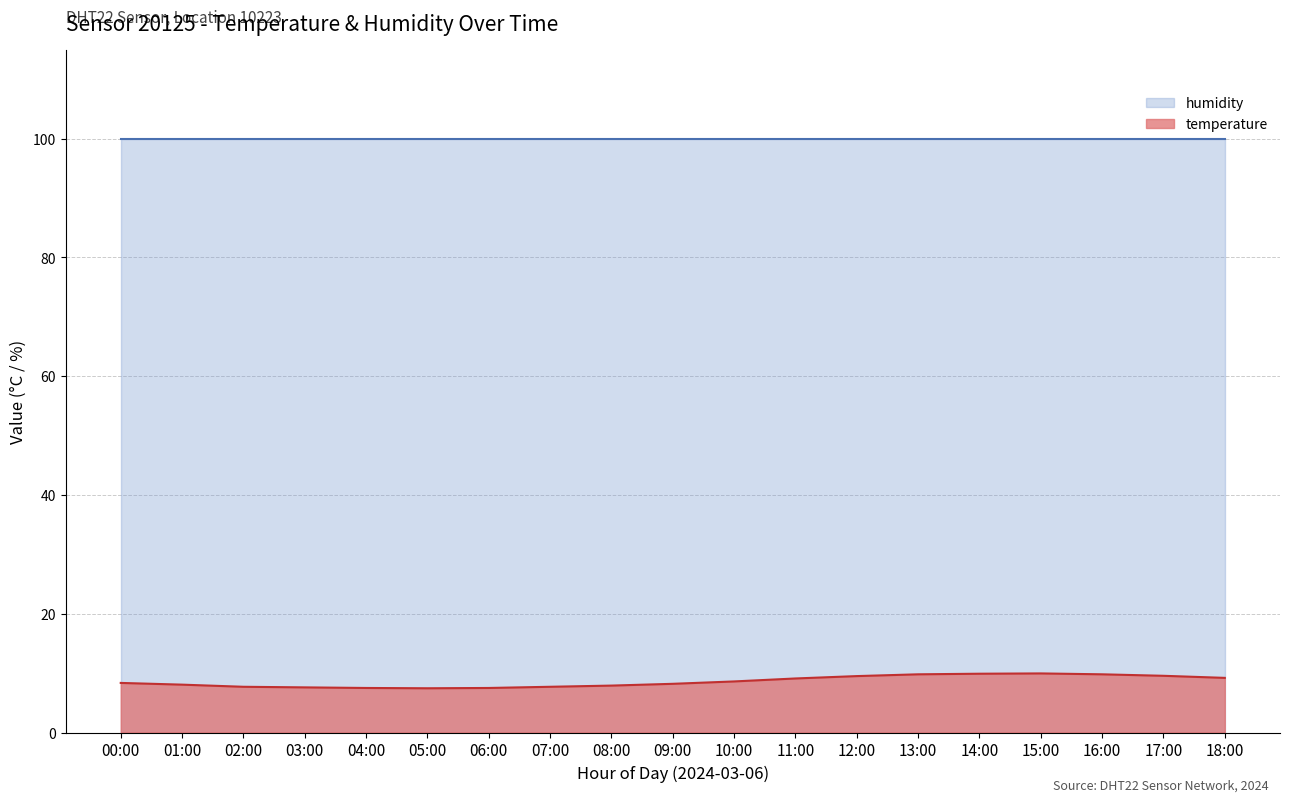

Where does the data first go above 8?

00:00